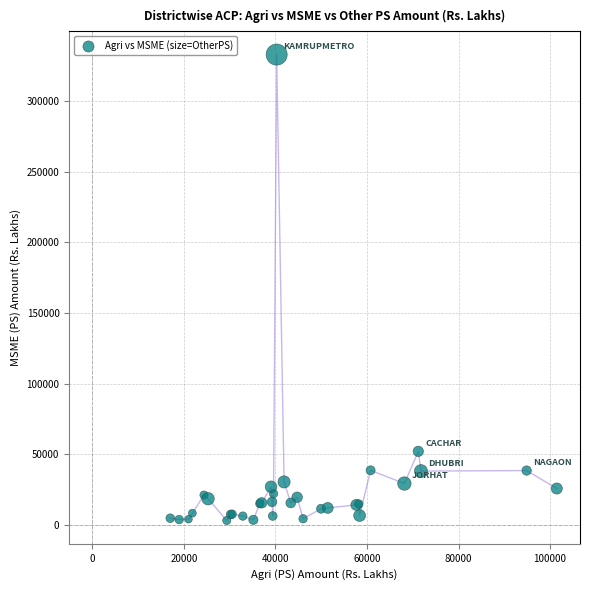

What Y value in the scatter plot is closest to 168099?

52140.0